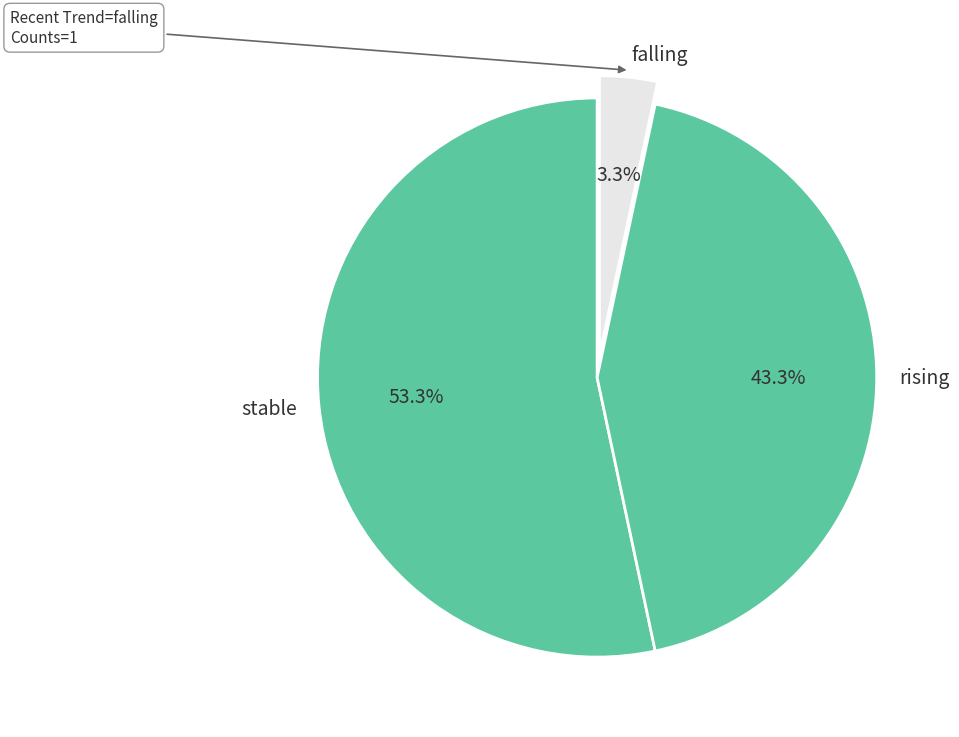

Is there a majority slice in this chart?

Yes